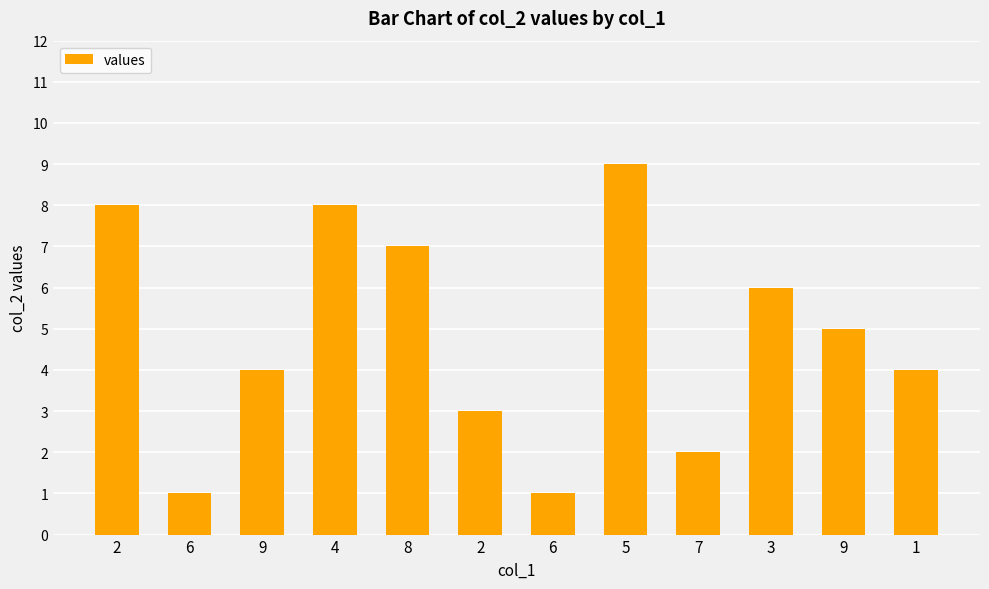

Reading left to right, extract all data points from this chart.

8	1	4	8	7	3	1	9	2	6	5	4